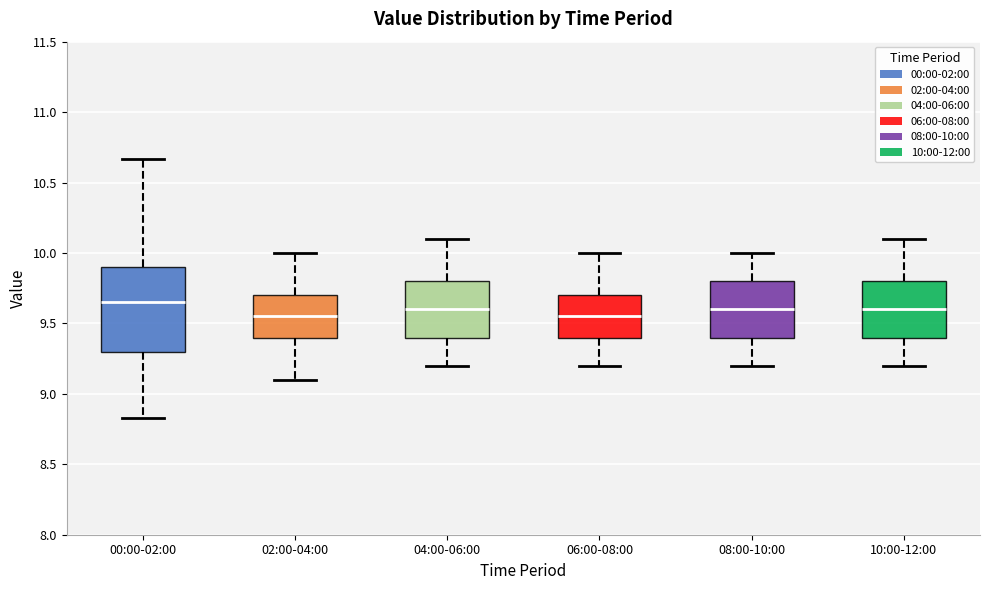

Where does the lower whisker of the box for 10:00-12:00 end on the y-axis? The values are not printed on the chart, so give them approximately, as read against the axis.

9.20